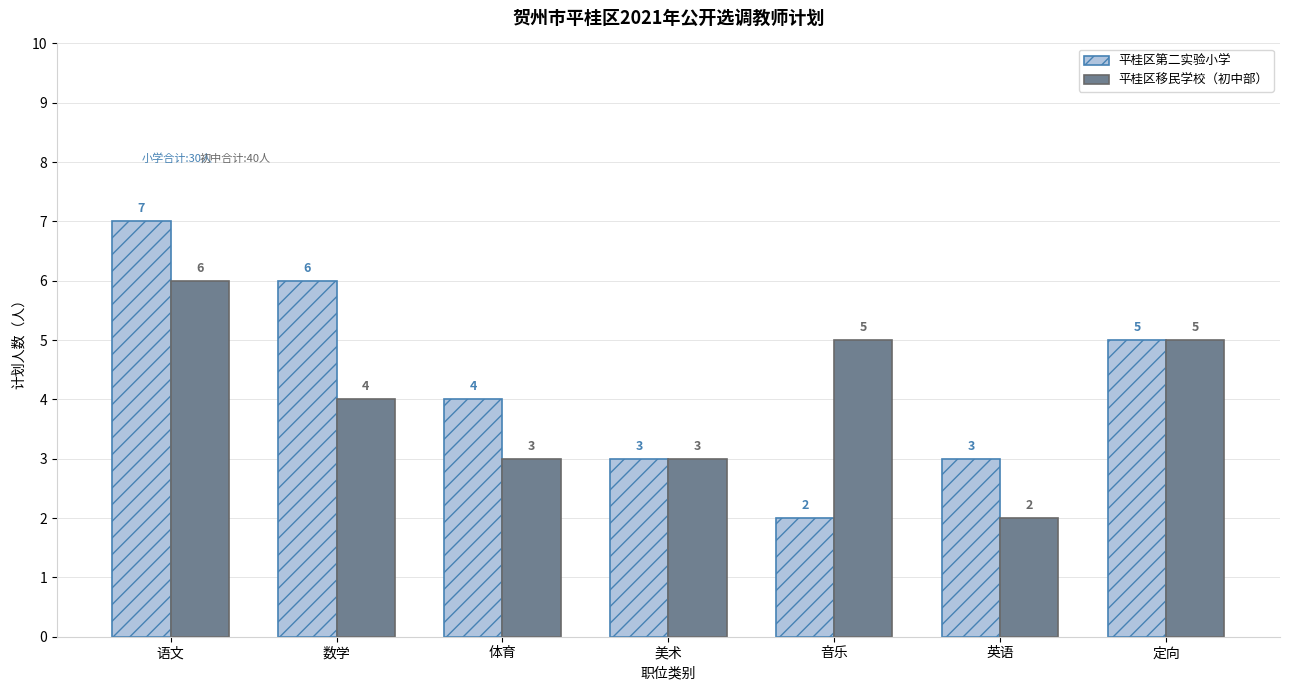

What are all the series names shown in the legend?

平桂区第二实验小学, 平桂区移民学校（初中部）